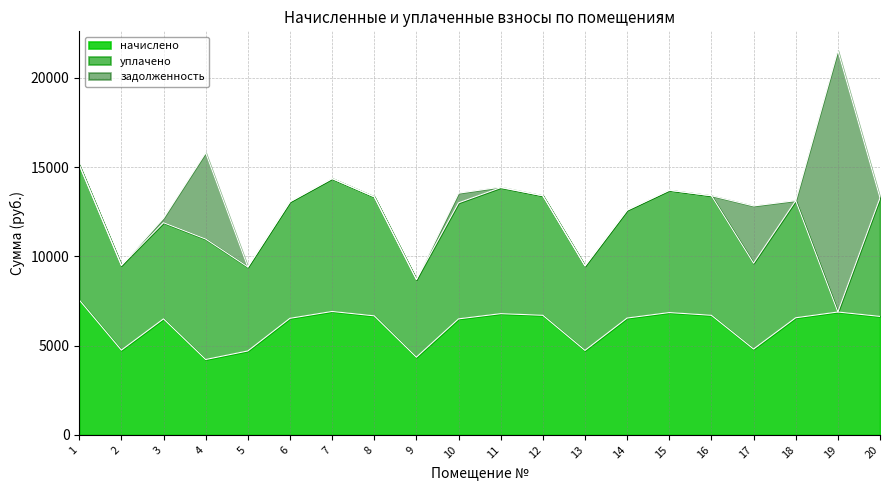

Reading left to right, what are all the values shown in this chart?

начислено: 7557.1	4746.2	6497.3	4222.0	4700.2	6528.0	6912.0	6666.2	4350.7	6497.3	6789.1	6697.0	4730.9	6543.4	6850.6	6697.0	4807.7	6558.7	6881.3	6635.5
уплачено: 7557.1	4746.2	5385.9	6743.6	4700.2	6528.0	7443.0	6666.2	4350.7	6497.3	7057.6	6697.0	4730.9	6043.4	6850.6	6697.0	4807.7	6558.7	0.0	6635.5
задолженность: 0.0	0.0	250.3	4835.7	0.0	0.0	0.0	0.0	0.0	541.4	28.8	0.0	0.0	0.0	0.0	0.0	3205.1	0.0	14640.6	0.0